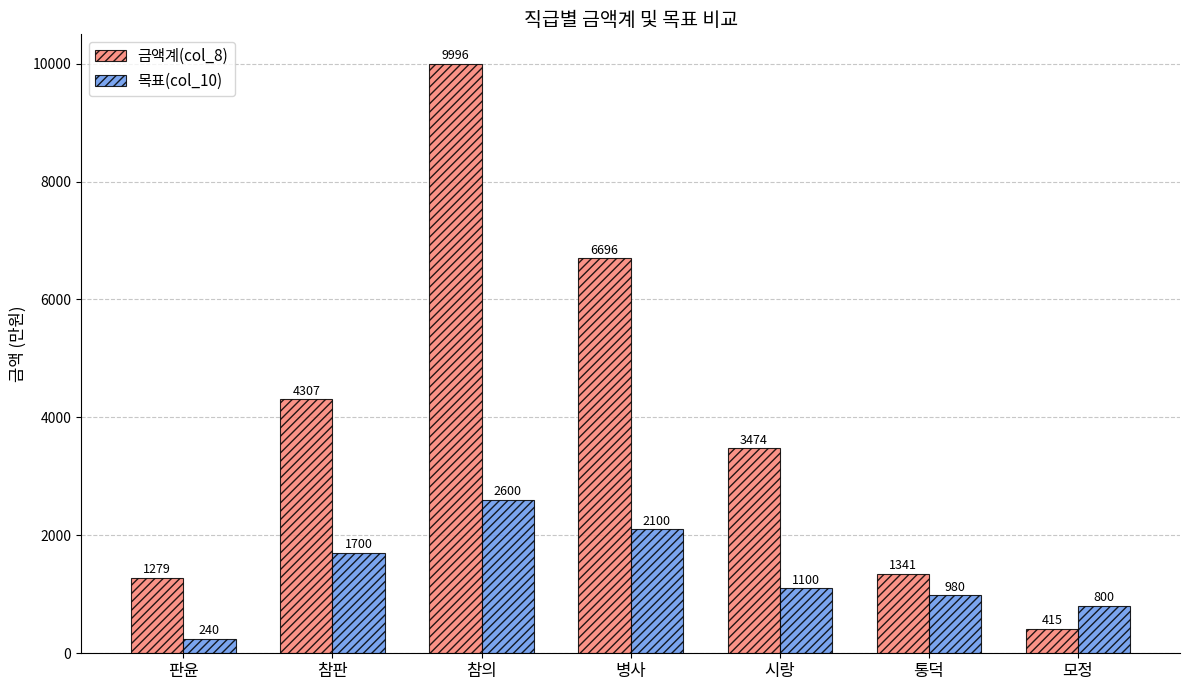

Is it true that 목표(col_10) equals 1700 at 참판?

True